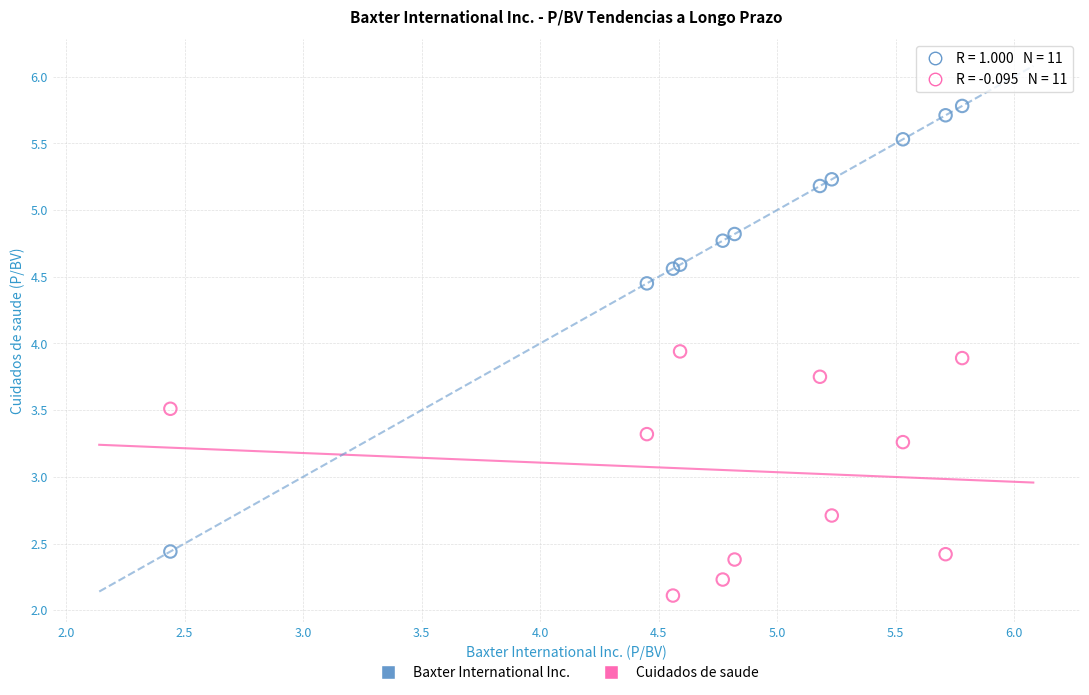

What is the X range (max minus min) for the scatter plot?

3.3